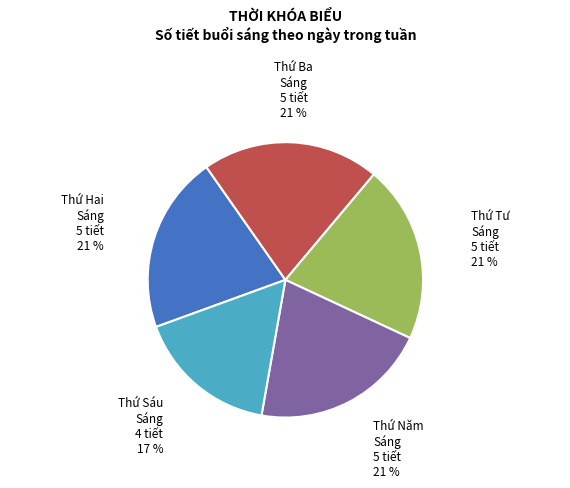

What is the smallest slice in the pie chart?

Thứ Sáu Sáng